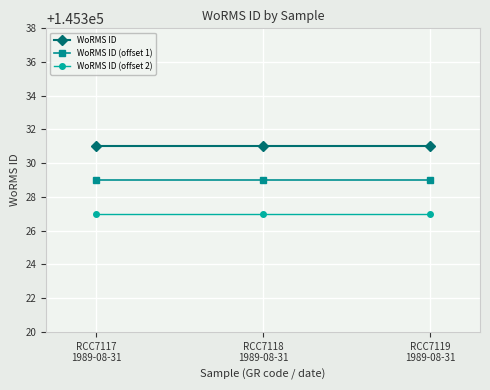

What is the sum of all WoRMS ID values?

435993